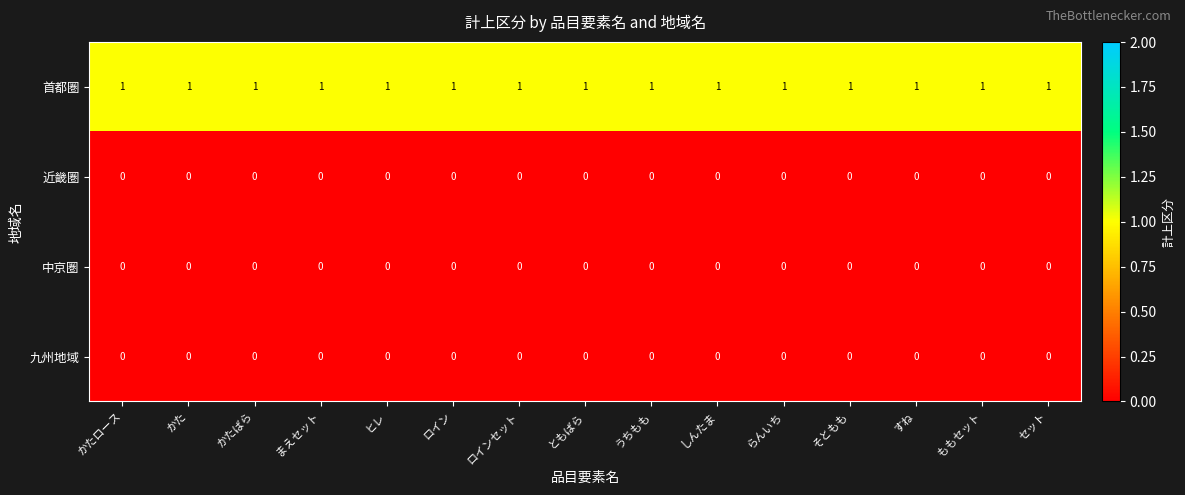

At how many categories does at least one series exceed 0?

15